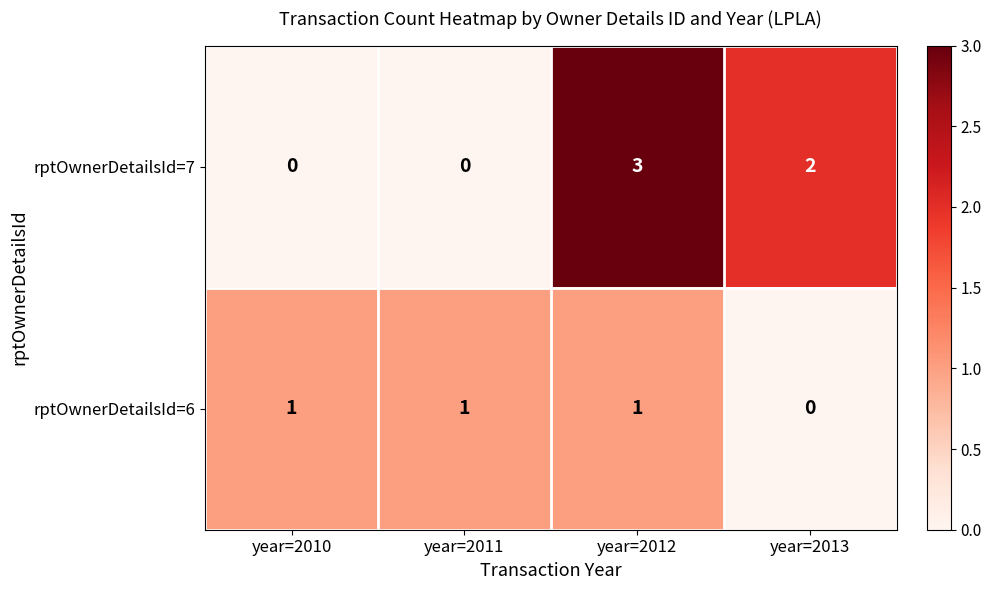

At year=2011, list the series in order from smallest to largest.

rptOwnerDetailsId=7, rptOwnerDetailsId=6